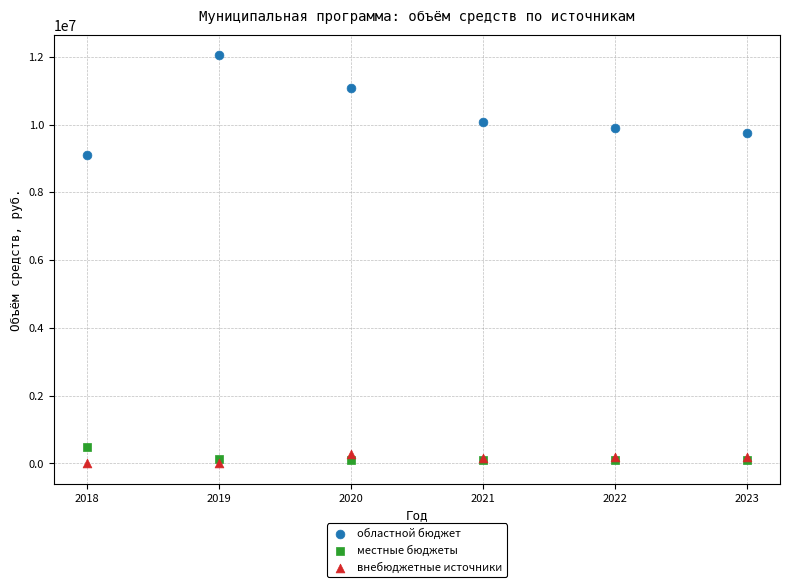

What are all the series names shown in the legend?

областной бюджет, местные бюджеты, внебюджетные источники